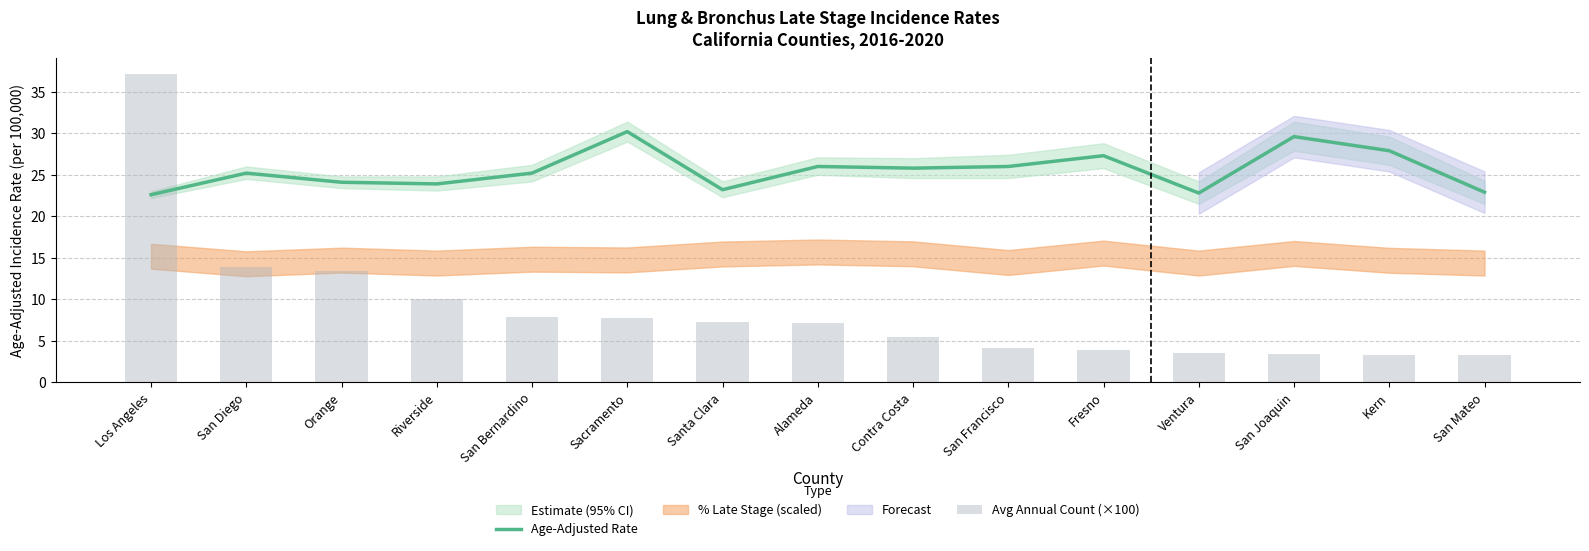

What is the average value of the Avg Annual Count (×100) series?

8.8